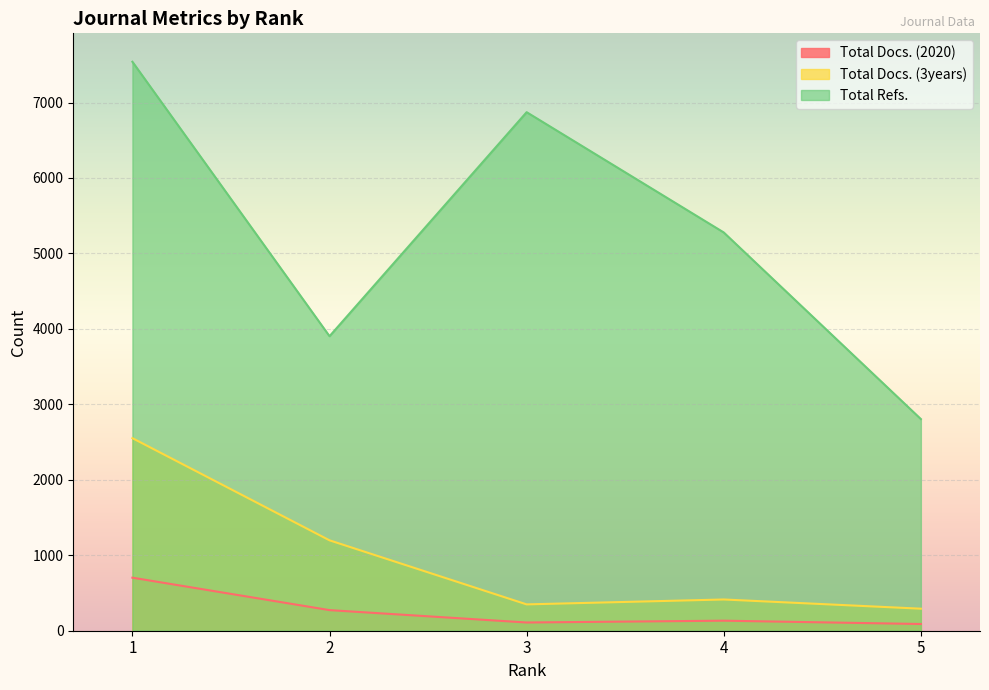

Which series changed the most between 1 and 2?

Total Refs.